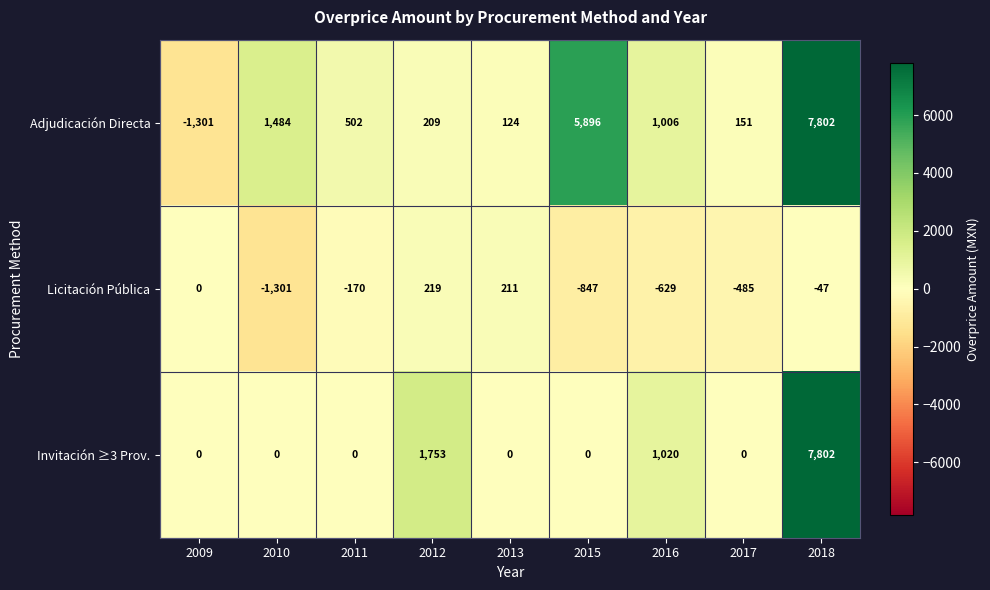

What is the difference between the highest and lowest values at 2015?

6743